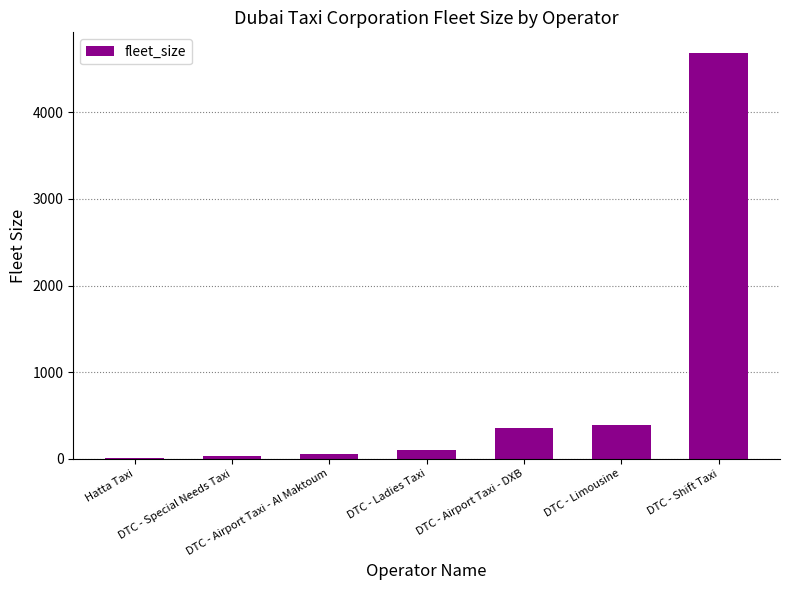

What is the sum of all values?

5604